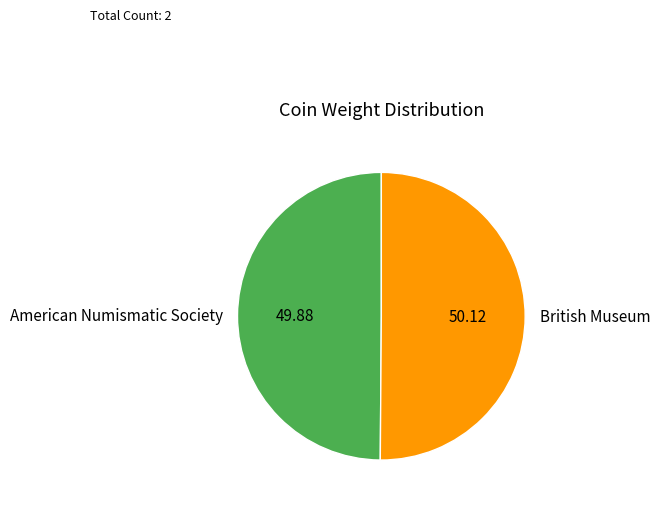

Approximately how many times larger is the value at American Numismatic Society compared to British Museum?

1.0